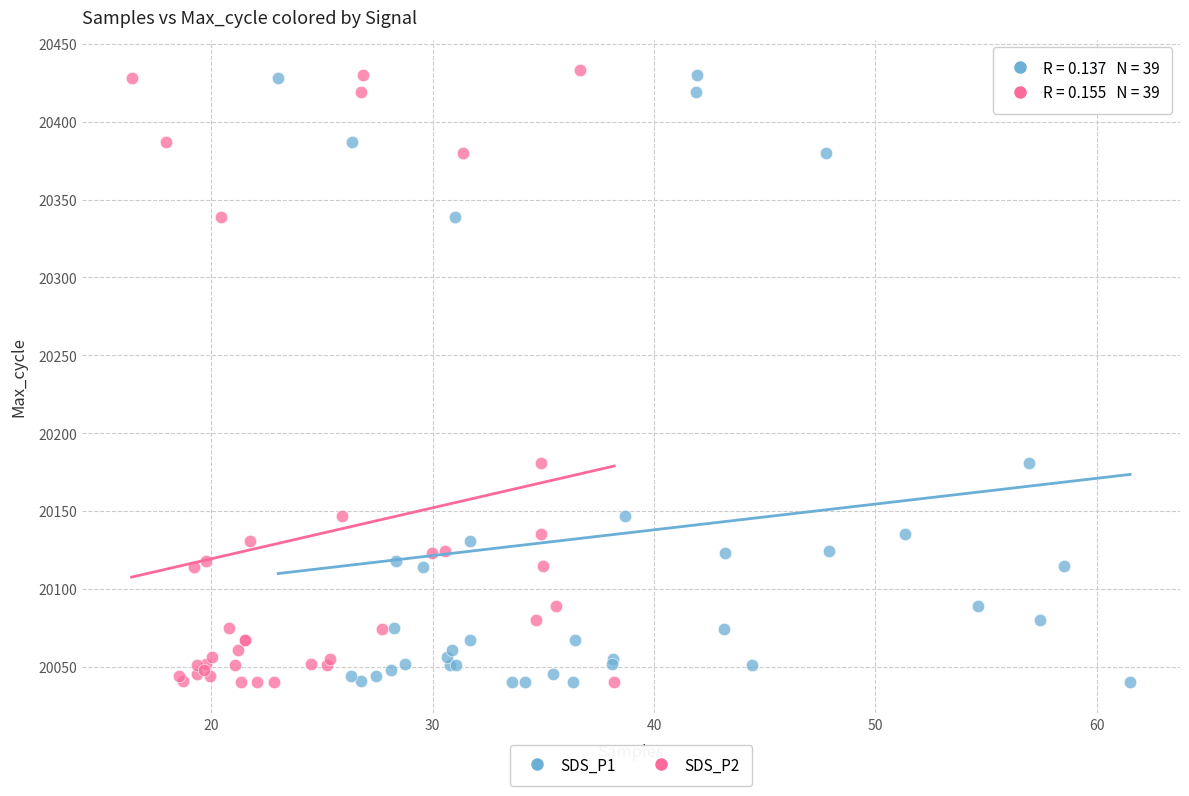

What are all the series names shown in the legend?

SDS_P1, SDS_P2